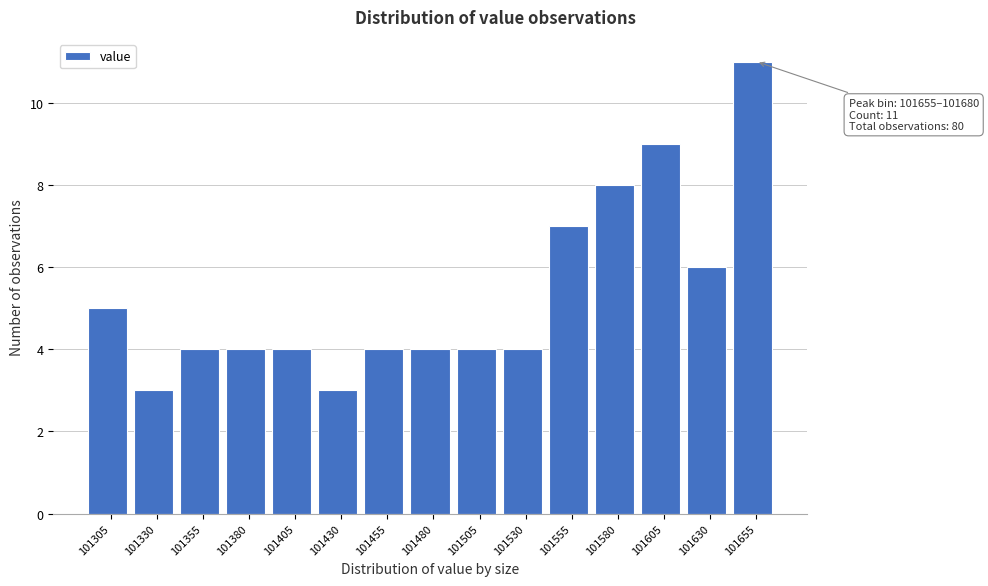

Reading left to right, list all the values displayed in this chart.

101305=5	101330=3	101355=4	101380=4	101405=4	101430=3	101455=4	101480=4	101505=4	101530=4	101555=7	101580=8	101605=9	101630=6	101655=11